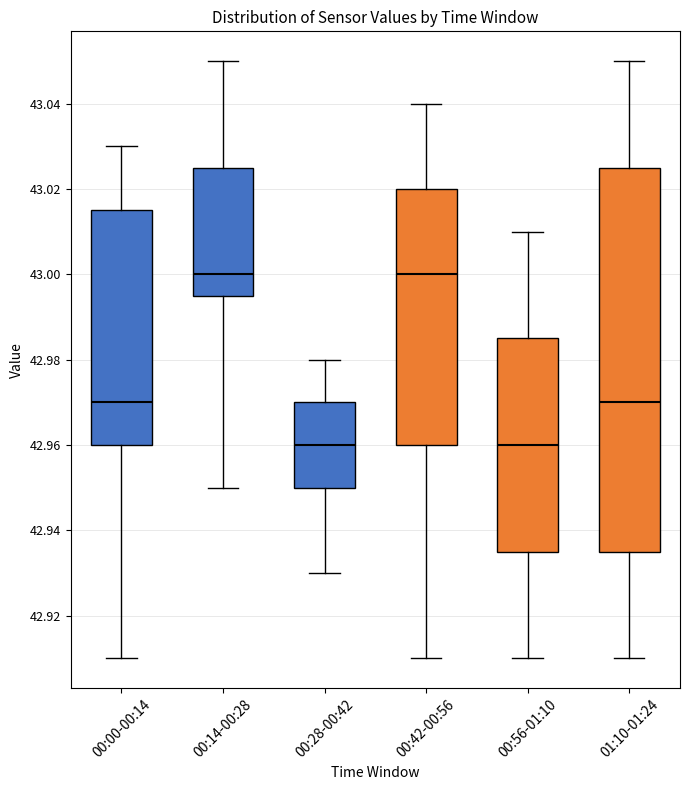

Where does the upper whisker of the box for 00:28-00:42 end on the y-axis? The values are not printed on the chart, so give them approximately, as read against the axis.

42.980